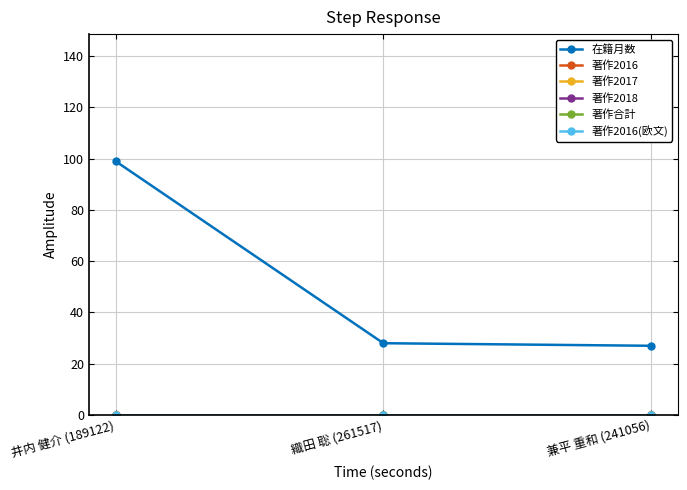

At how many categories does at least one series exceed 62?

1